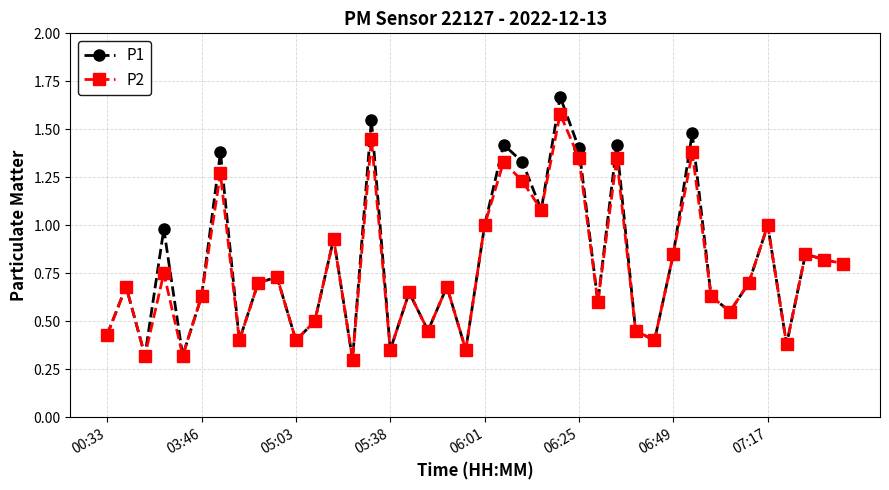

Which series has the largest range (max minus min)?

P1